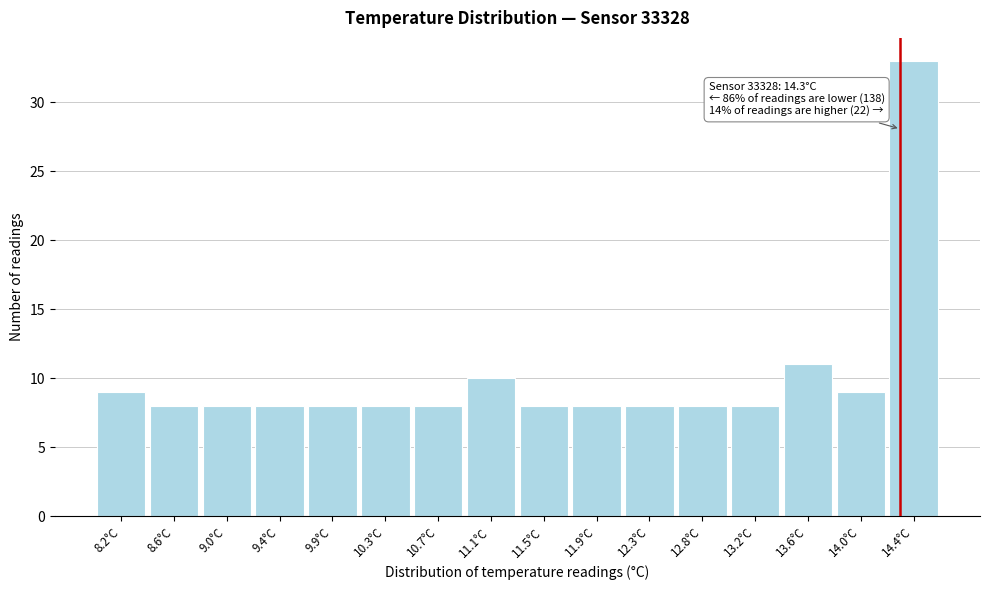

Over which range of the x-axis is the bar tallest?

14.20 to 14.60